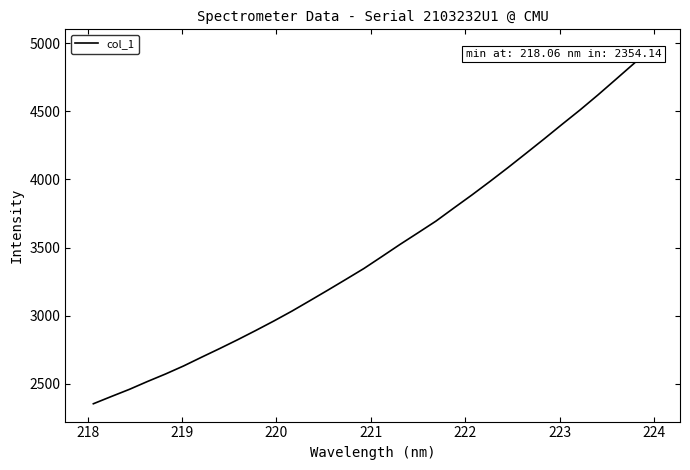

What is the maximum value shown in the chart?

4969.9